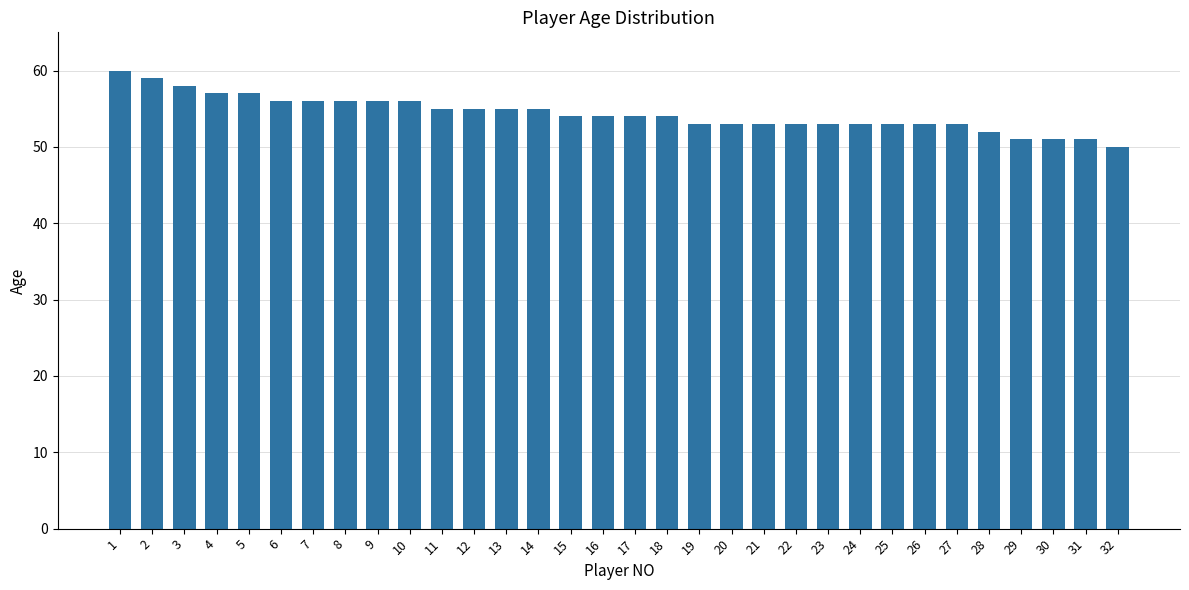

True or false: the data shows 59 at 2.

True